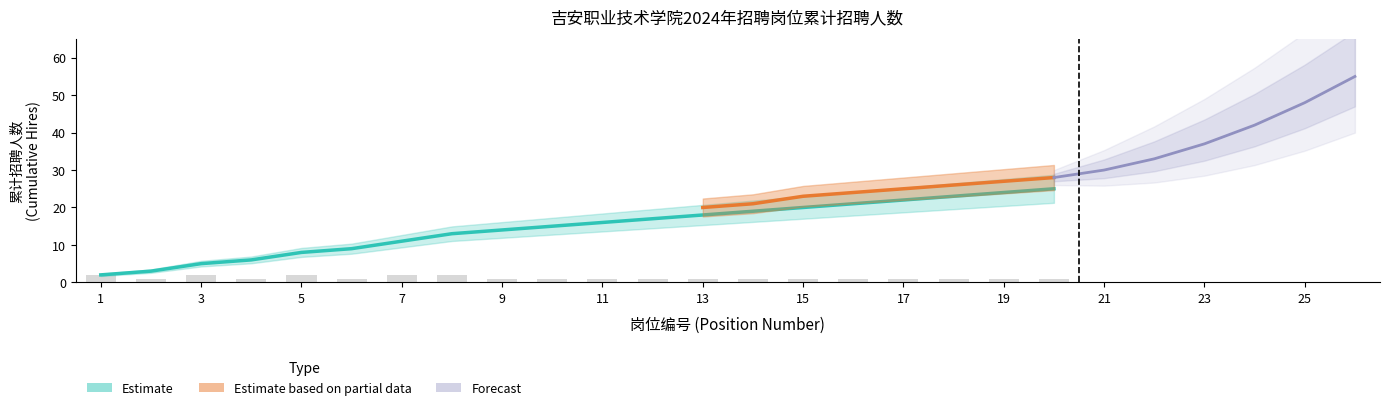

What is the smallest value displayed?

1